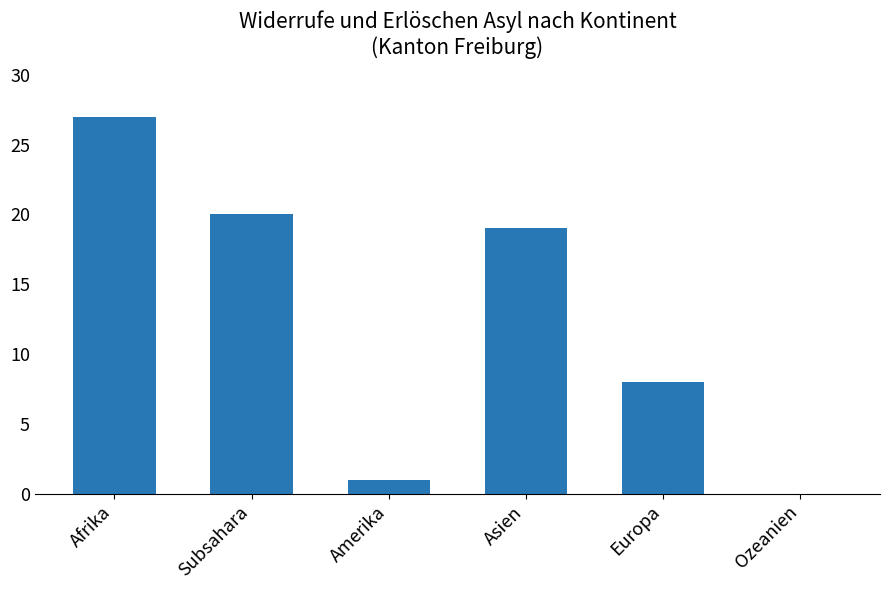

Between Amerika and Afrika, which is larger?

Afrika